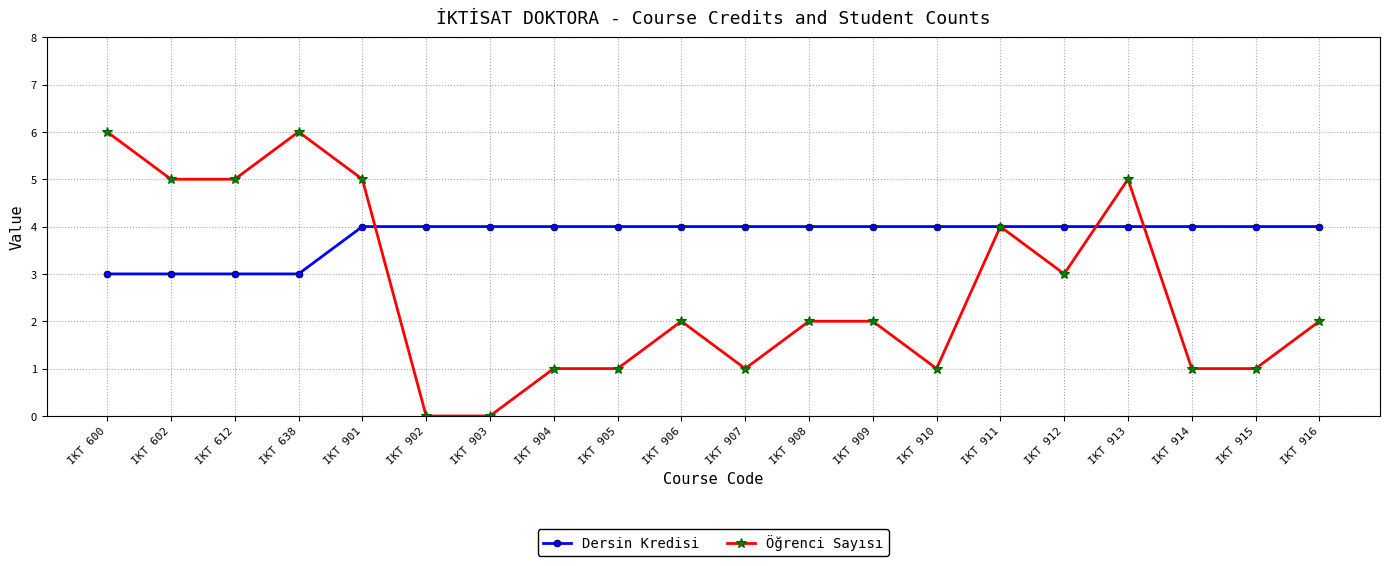

What is the lowest value of the Dersin Kredisi series?

3